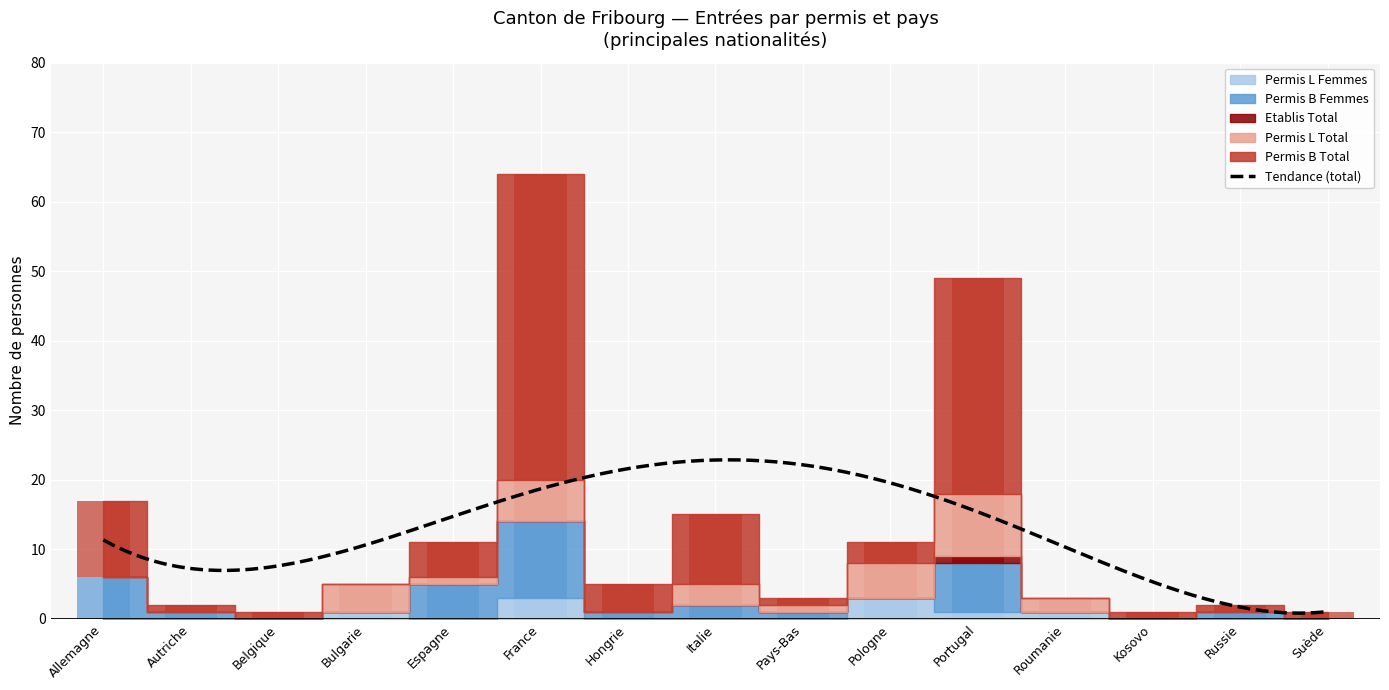

How many series are shown in this chart?

5